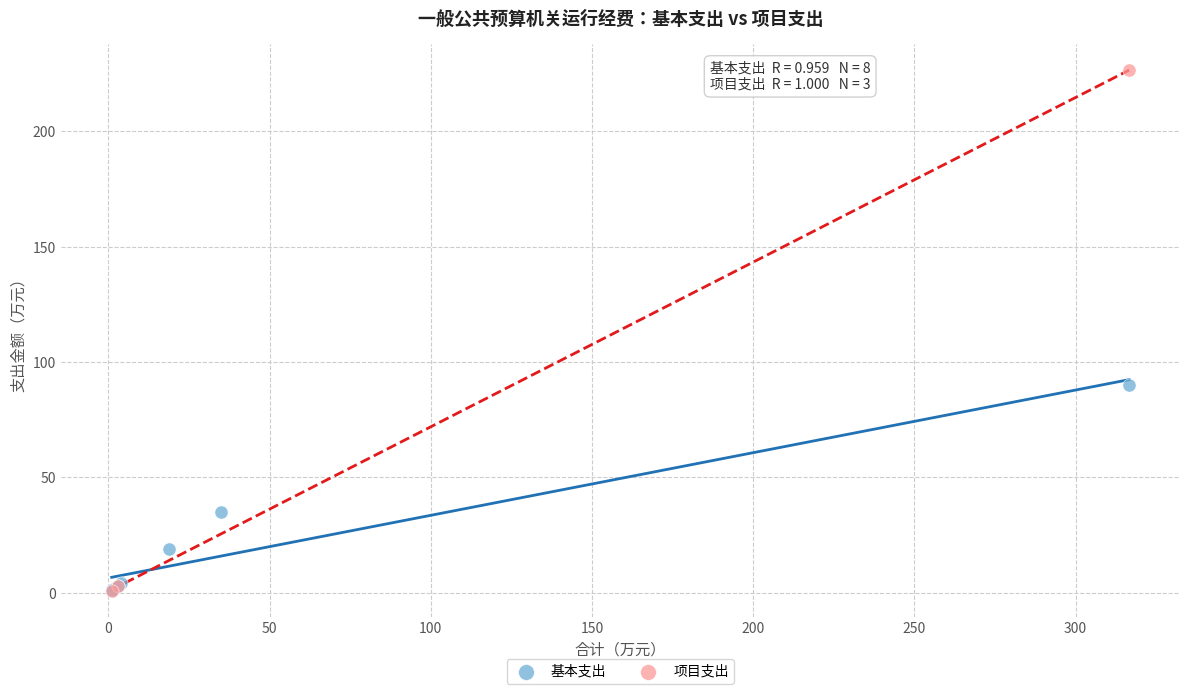

Which series has the widest spread of Y values?

项目支出